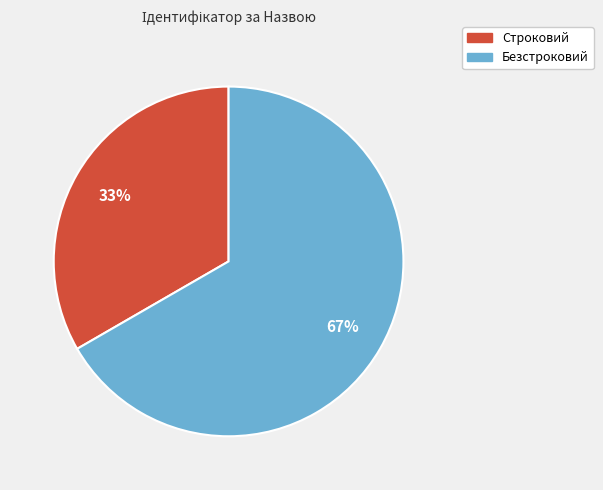

Approximately how many times larger is the value at Безстроковий compared to Строковий?

2.0